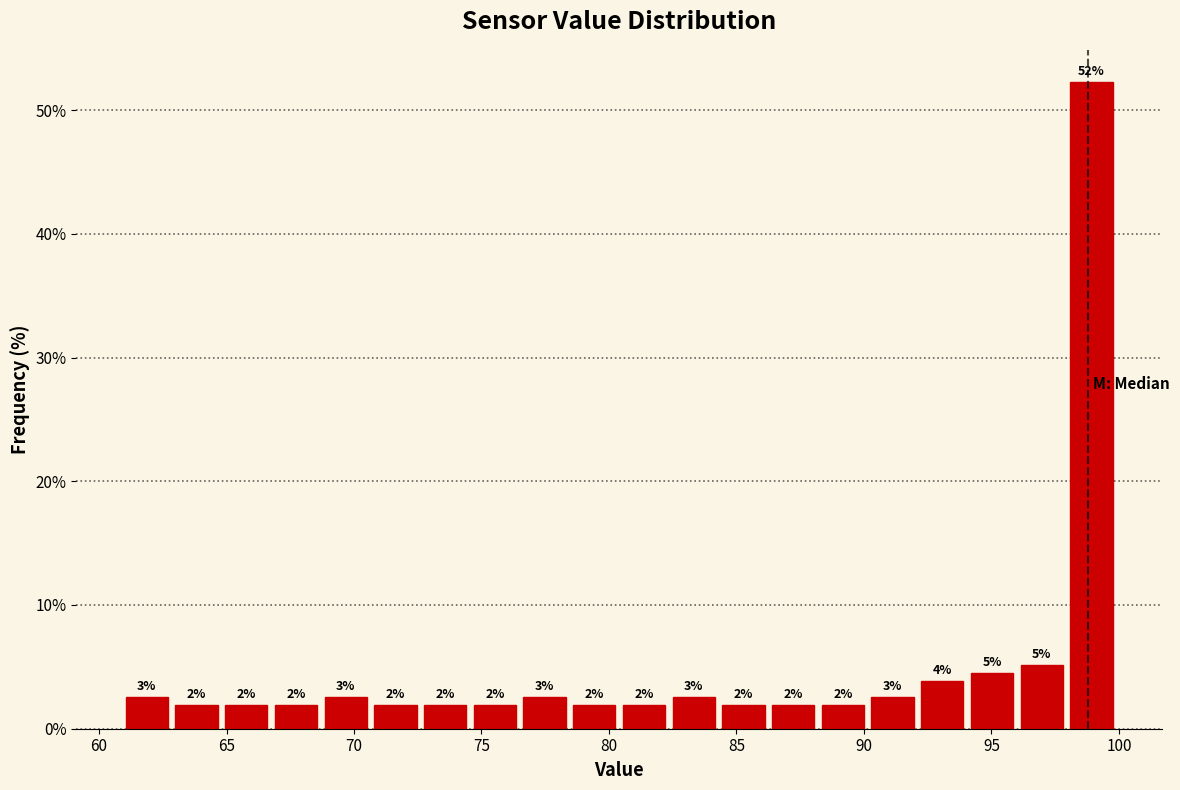

Around what value on the x-axis is the tallest bar? Give the approximate position of its centre, as read against the axis.

99.0